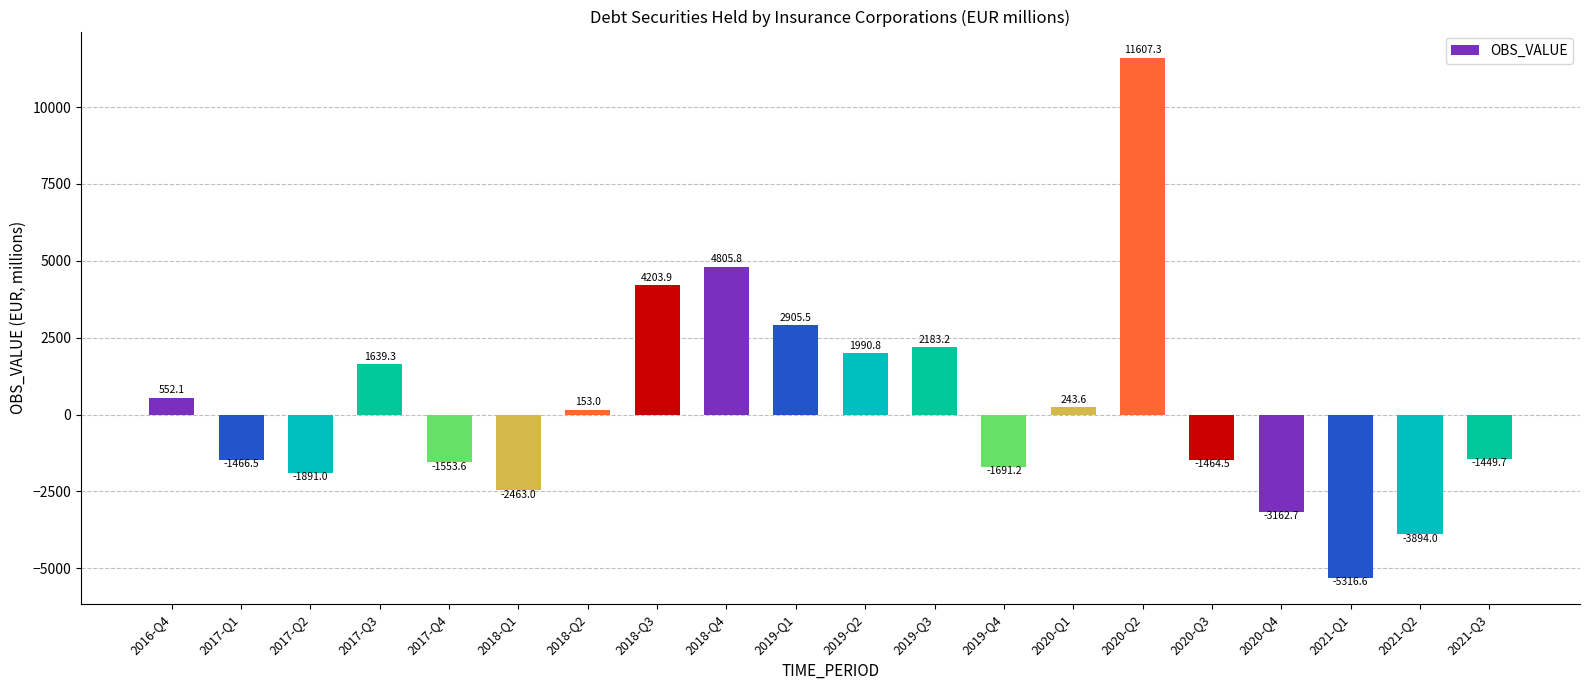

Count the number of values greater than 153.

10